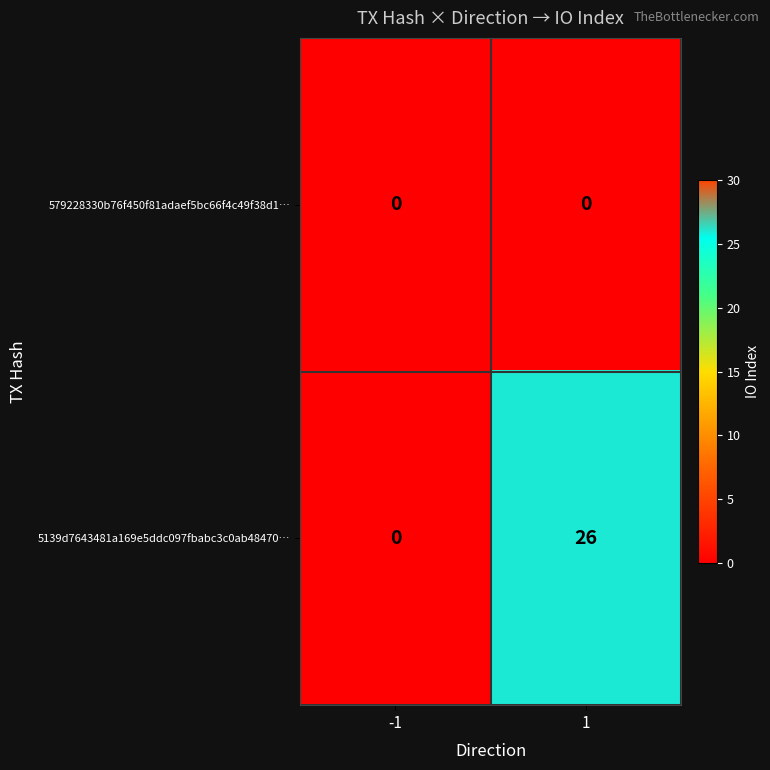

How many data points does each series have?

2